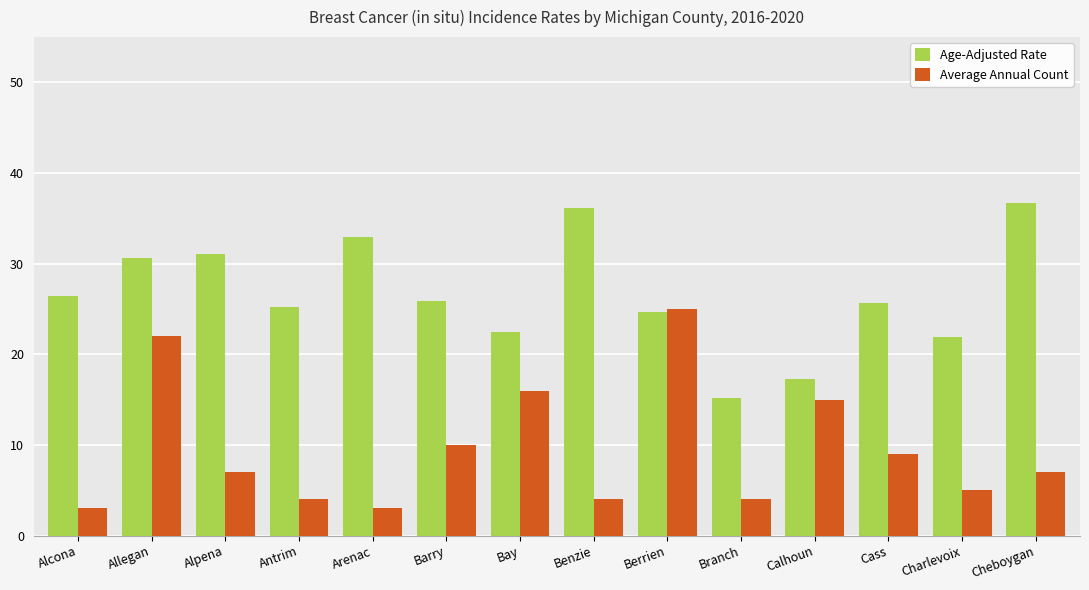

What is the average value of the Age-Adjusted Rate series?

26.6